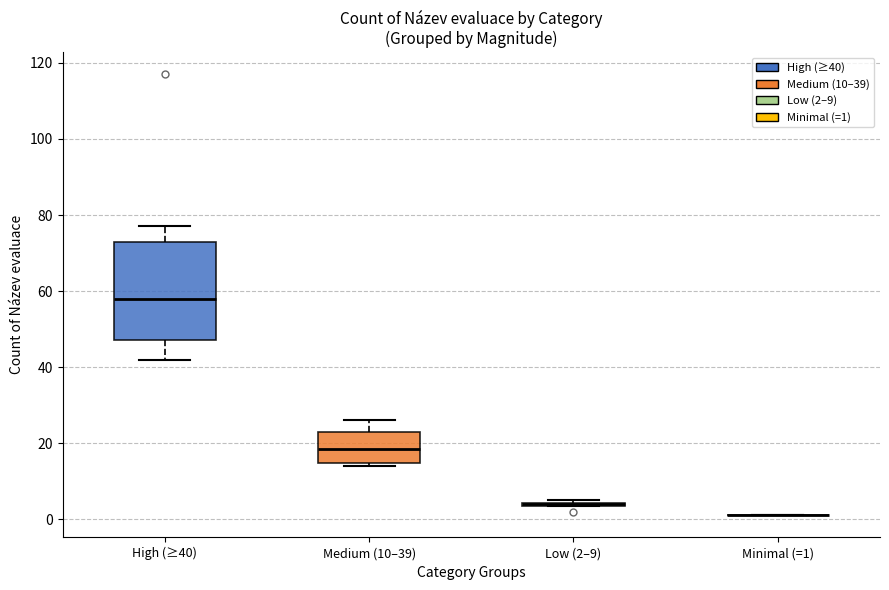

Reading left to right, transcribe this box plot: for each box, give where its median line is, the range the box spans, and where its two whiskers end, as read against the y-axis. The values are not printed on the chart, so give them approximately, as read against the axis.

High (≥40): median 58, box 48 to 74, whiskers 42 to 78
Medium (10–39): median 18, box 14 to 24, whiskers 14 (just below the box's lower edge) to 26
Low (2–9): box collapsed to a line at 4, whiskers 4 to 6
Minimal (=1): box collapsed to a line at 2, whiskers 2 to 2